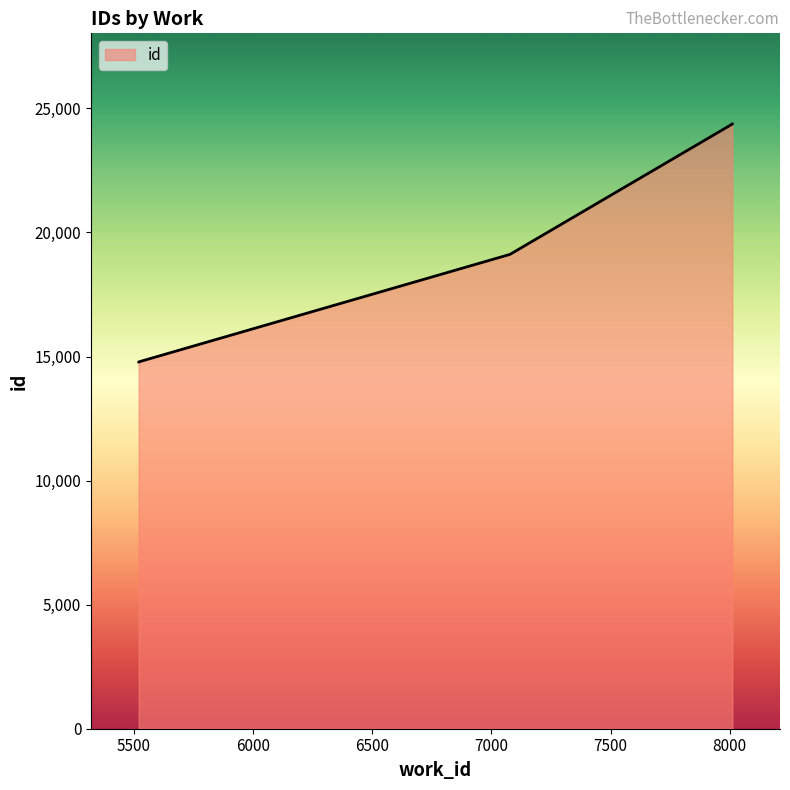

What is the sum of the values at 7078 and 5520?

33899